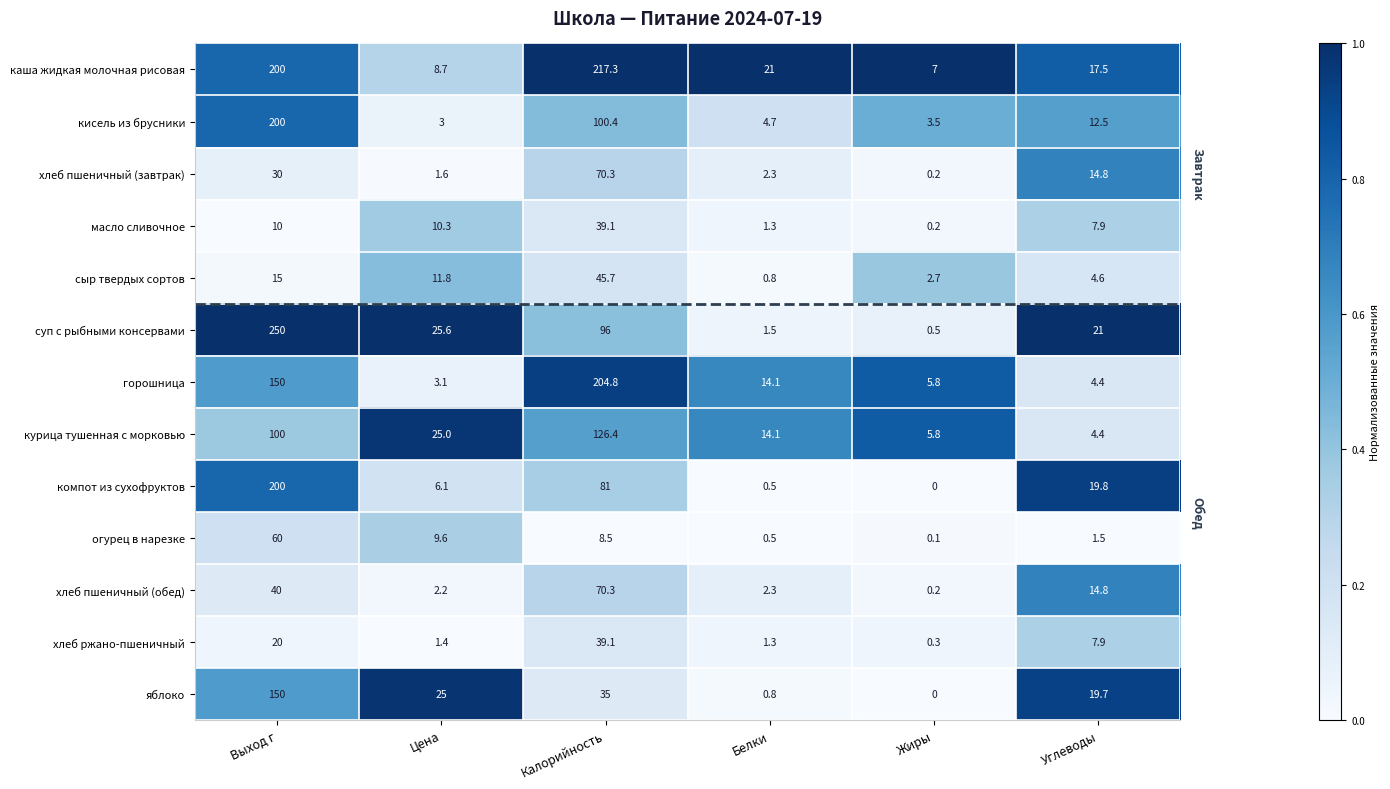

Which series has the largest total across all categories?

каша жидкая молочная рисовая